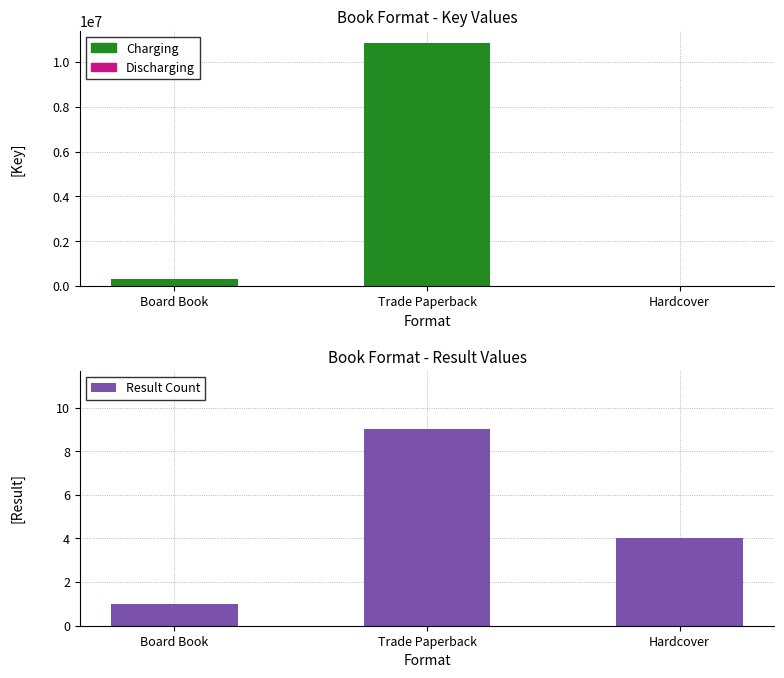

Which series has the largest range (max minus min)?

Key